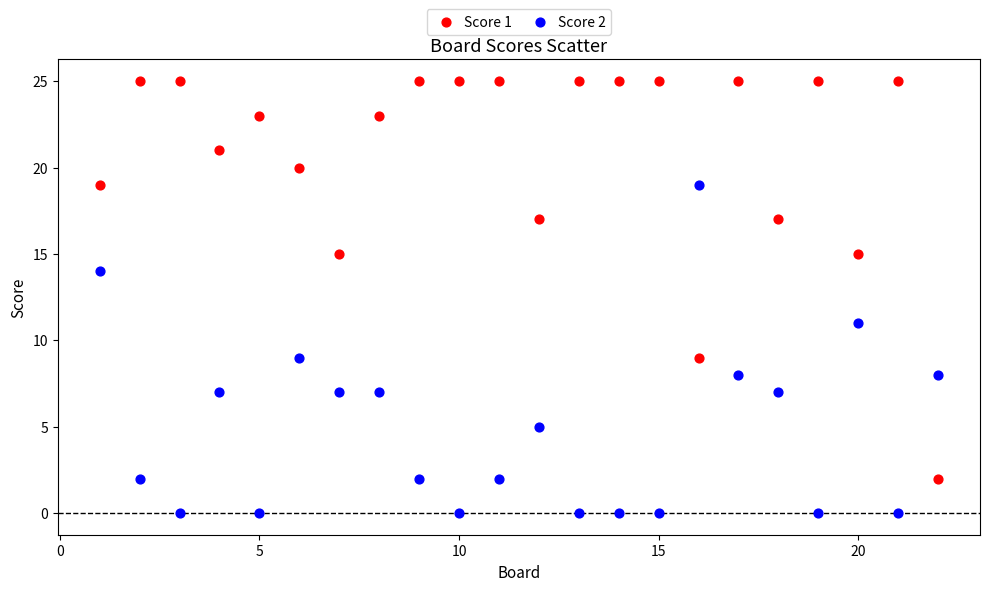

What are all the series names shown in the legend?

Score 1, Score 2